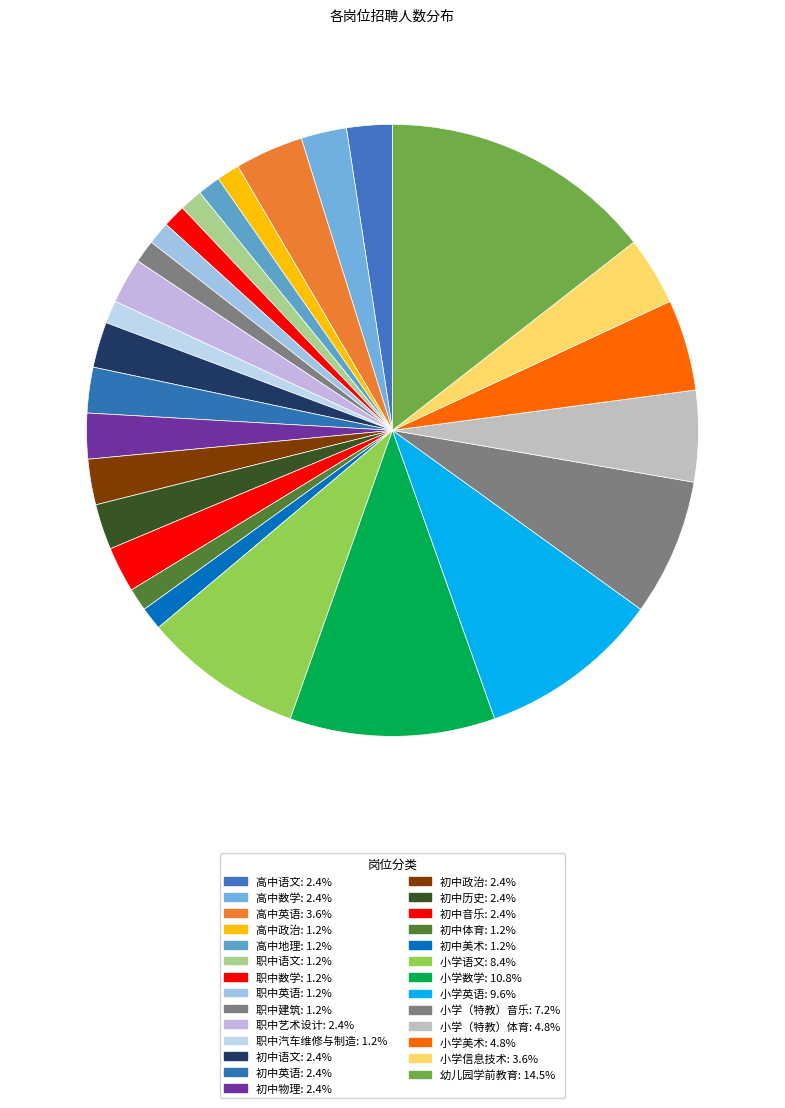

To the nearest percent, what is the combined percentage of 初中音乐 and 职中语文?

4%